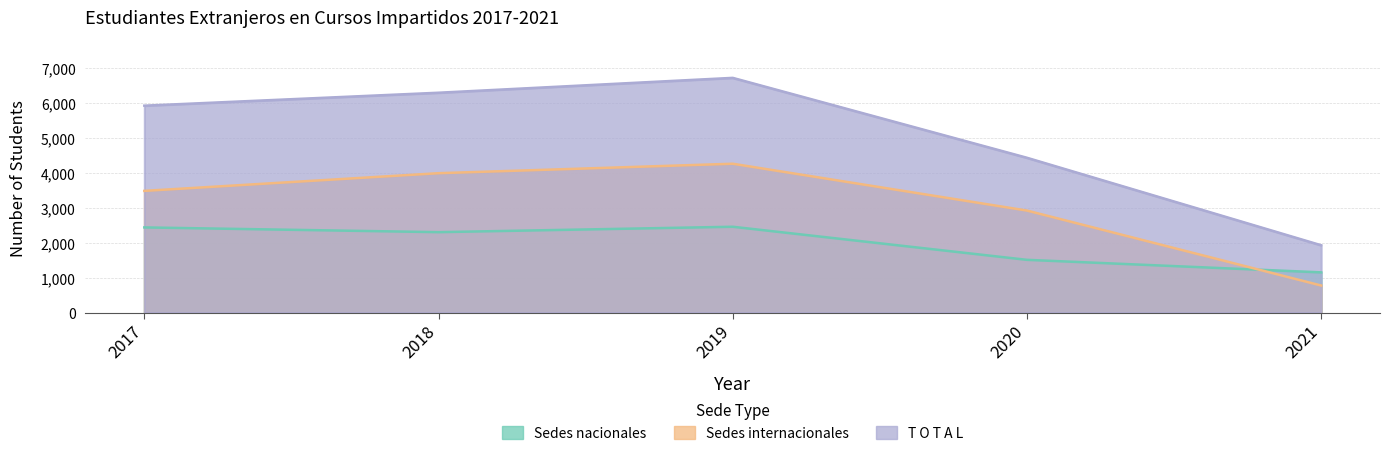

How many values in the Sedes nacionales series exceed 2306?

2